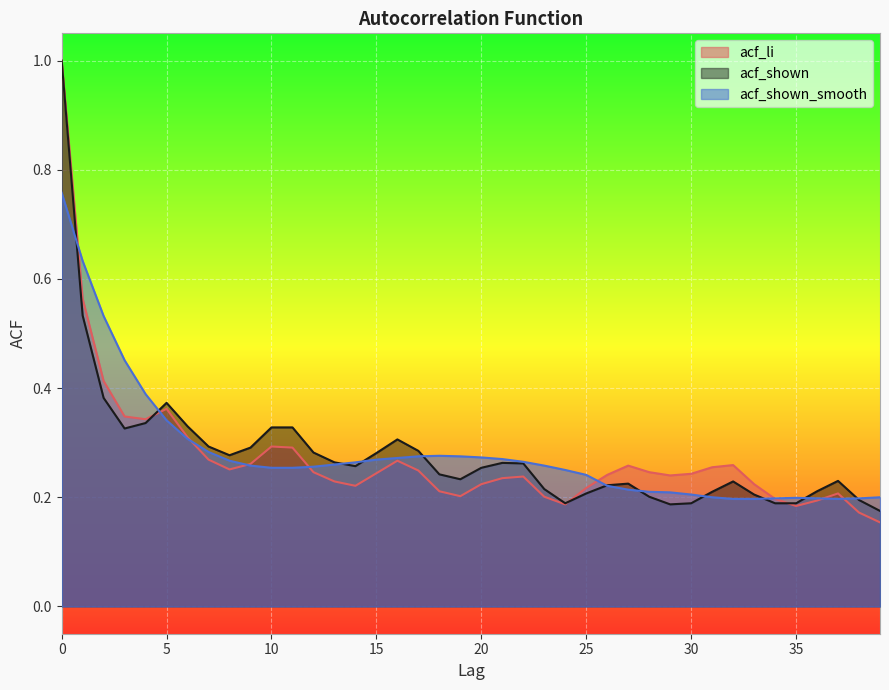

What value does the acf_shown series have at 18?

0.2